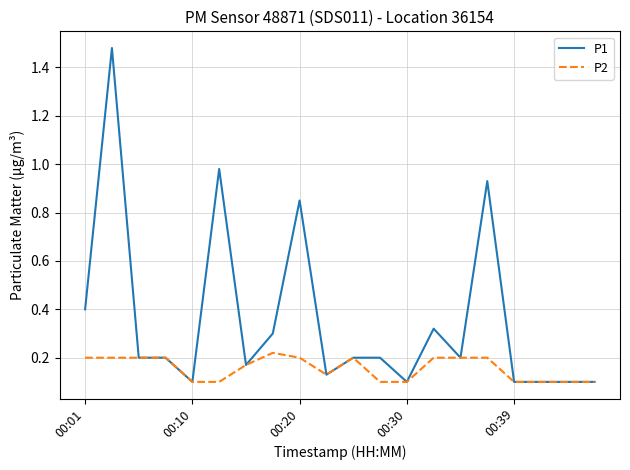

Count the number of categories in the chart.

20